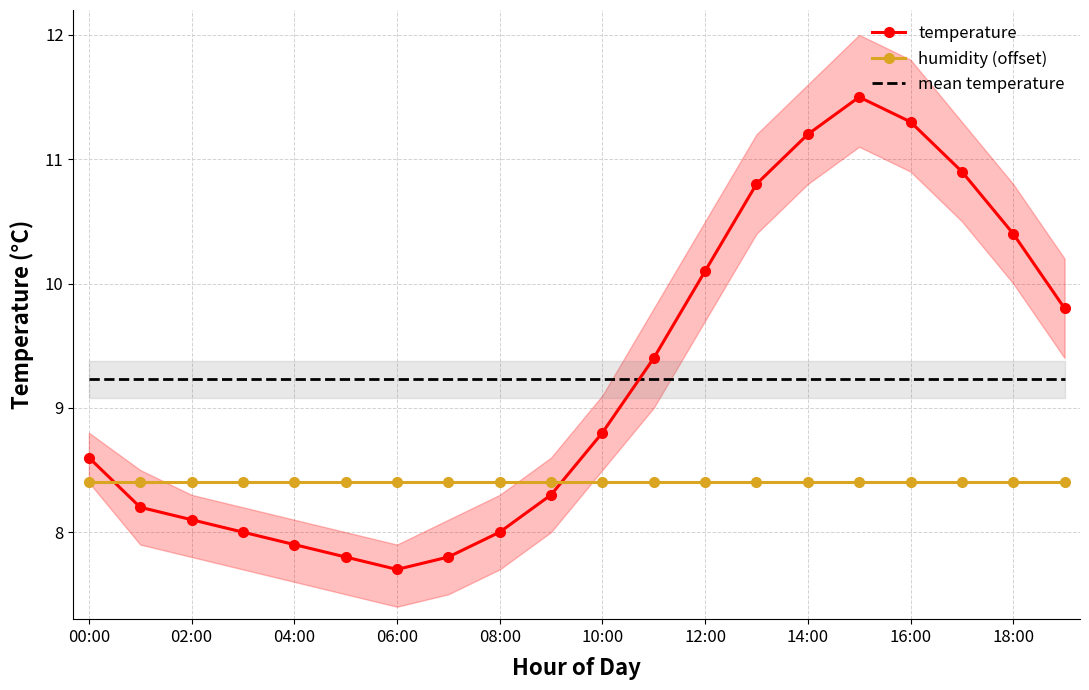

What is the maximum value shown in the chart?

11.5